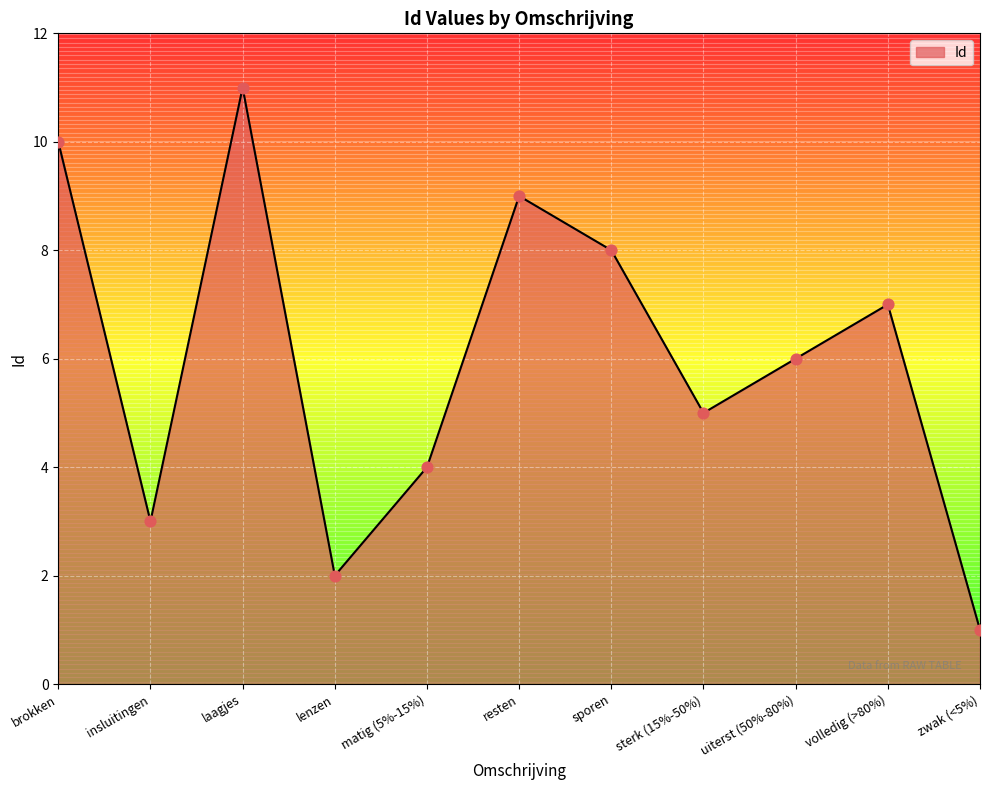

Rank the categories by Id value from highest to lowest.

laagjes, brokken, resten, sporen, volledig (>80%), uiterst (50%-80%), sterk (15%-50%), matig (5%-15%), insluitingen, lenzen, zwak (<5%)